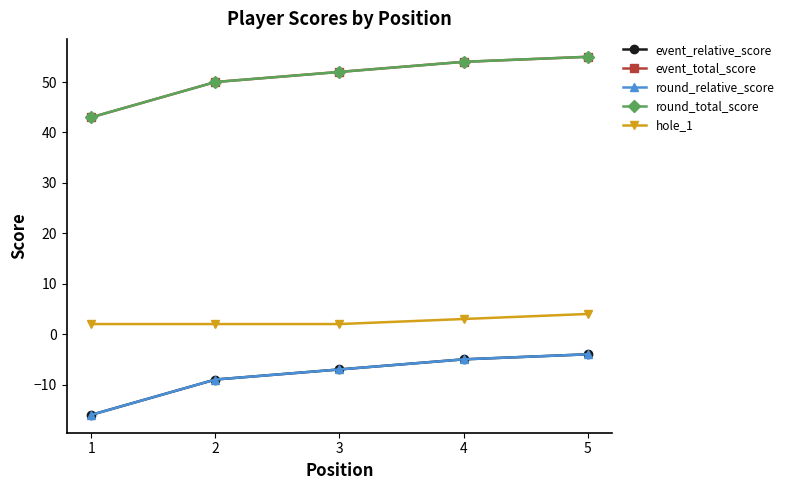

Is the value of hole_1 at 3 greater than the value of event_relative_score at 2?

Yes